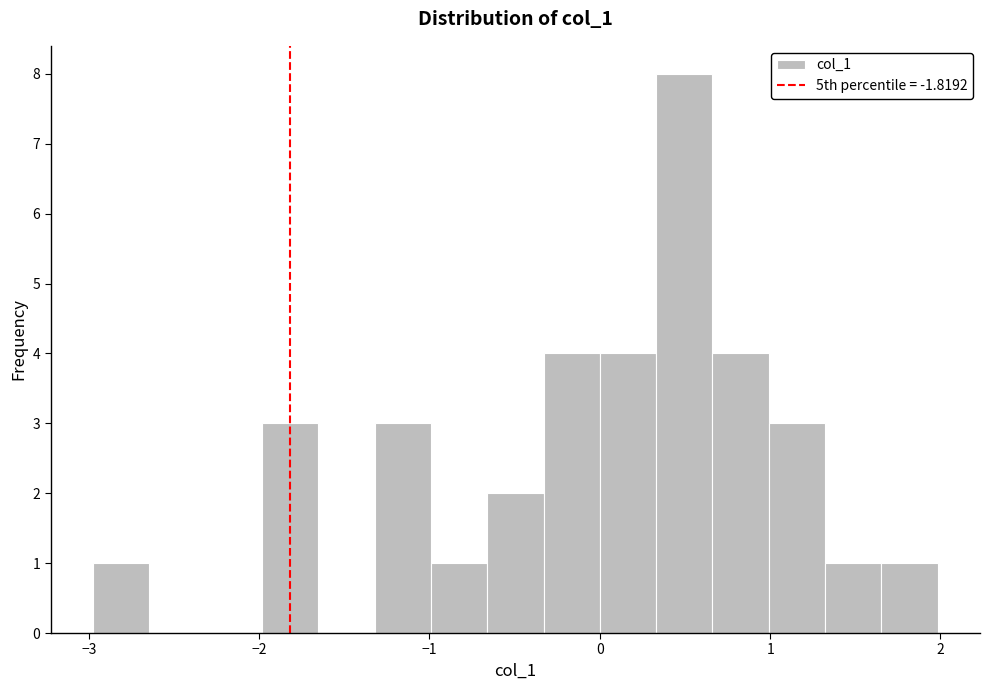

Around what value on the x-axis is the tallest bar? Give the approximate position of its centre, as read against the axis.

0.5